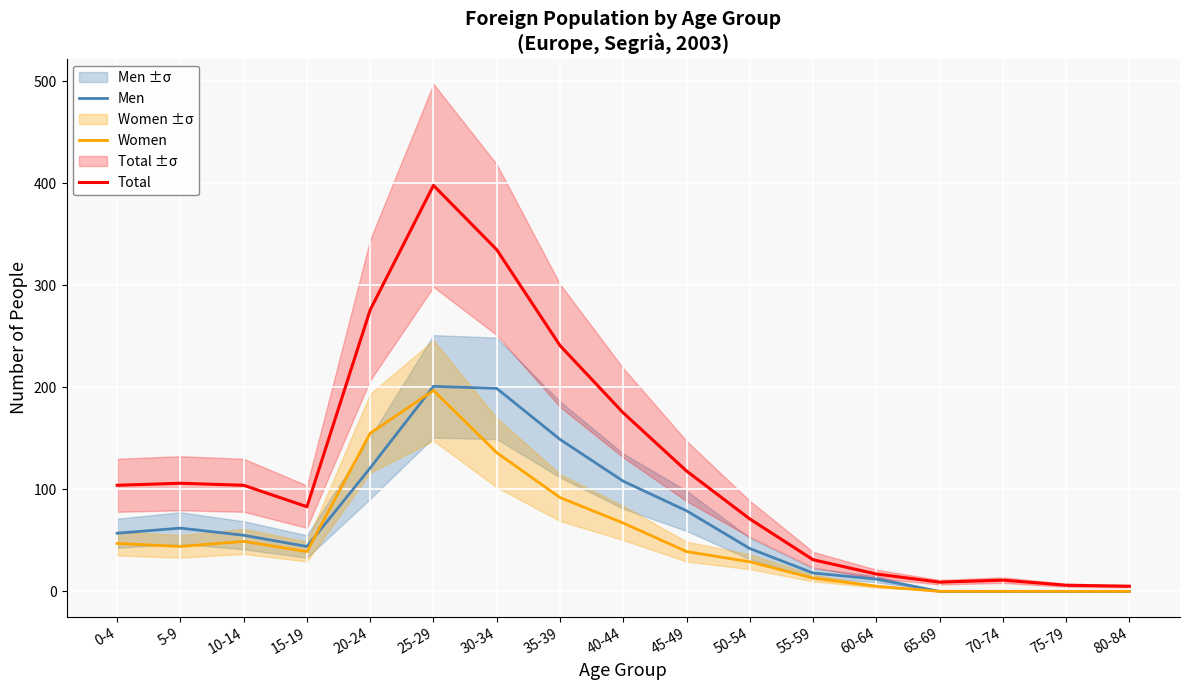

At which category is the sum across all series the highest?

25-29